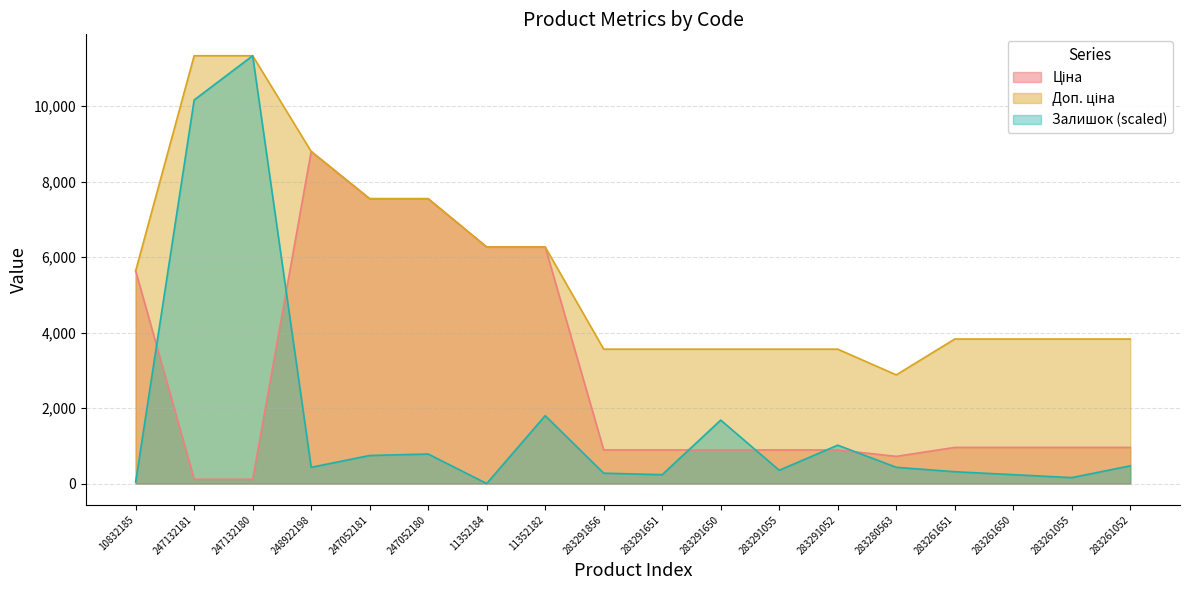

Is it true that Доп. ціна equals 7545.9 at 247052181?

True